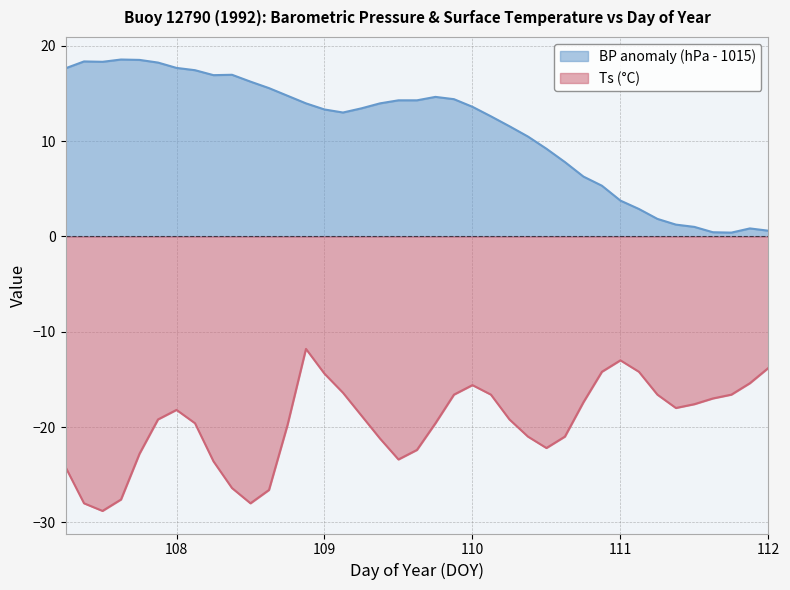

Does the chart have visible grid lines?

Yes